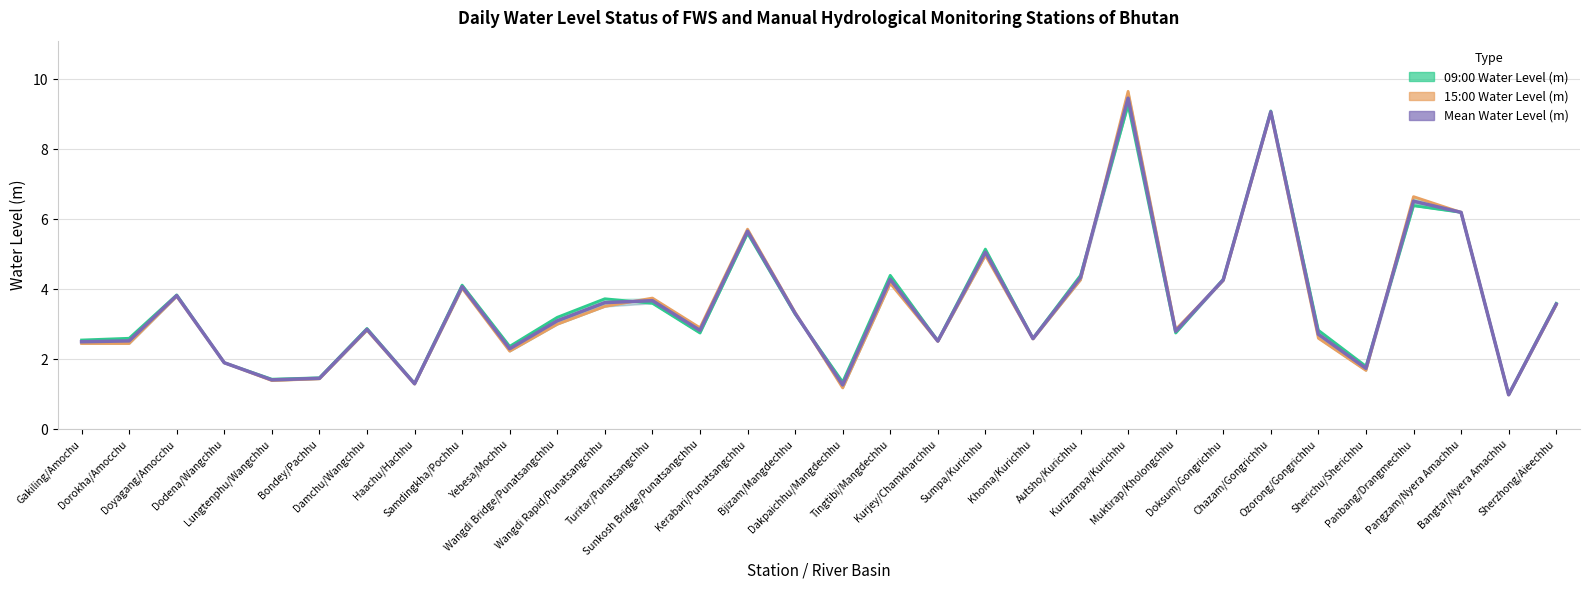

In Mean Water Level (m), how many points are higher than both neighbors (excluding endpoints)?

10